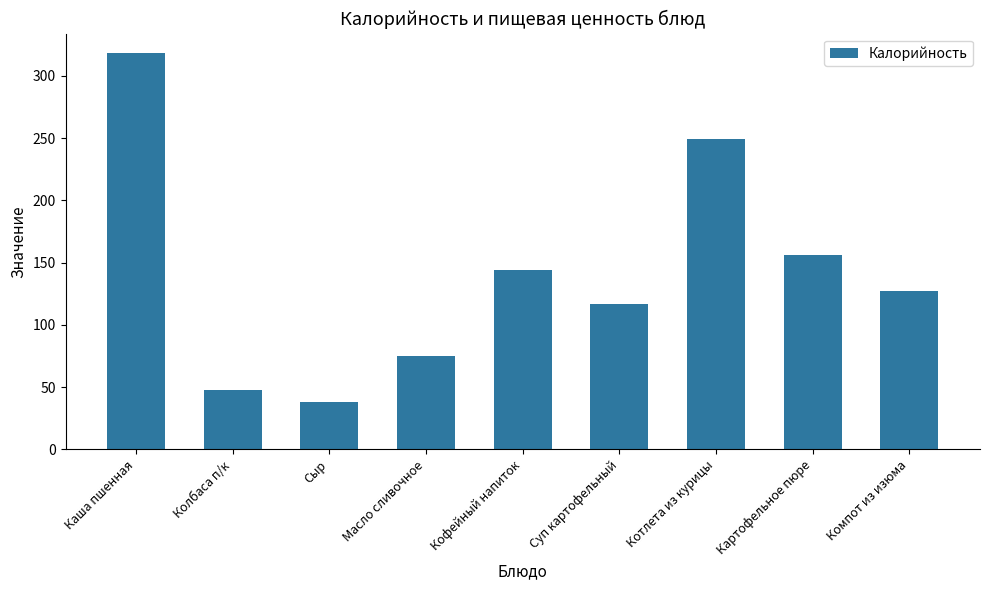

Rank the categories by value from lowest to highest.

Сыр, Колбаса п/к, Масло сливочное, Суп картофельный, Компот из изюма, Кофейный напиток, Картофельное пюре, Котлета из курицы, Каша пшенная